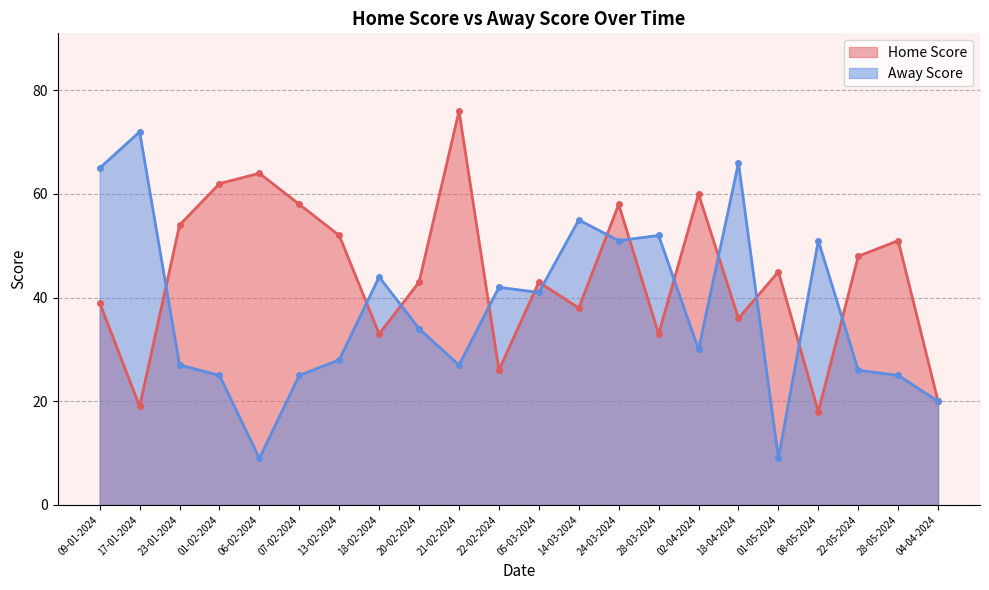

The value of Home Score at 18-04-2024 is 36. True or false?

True